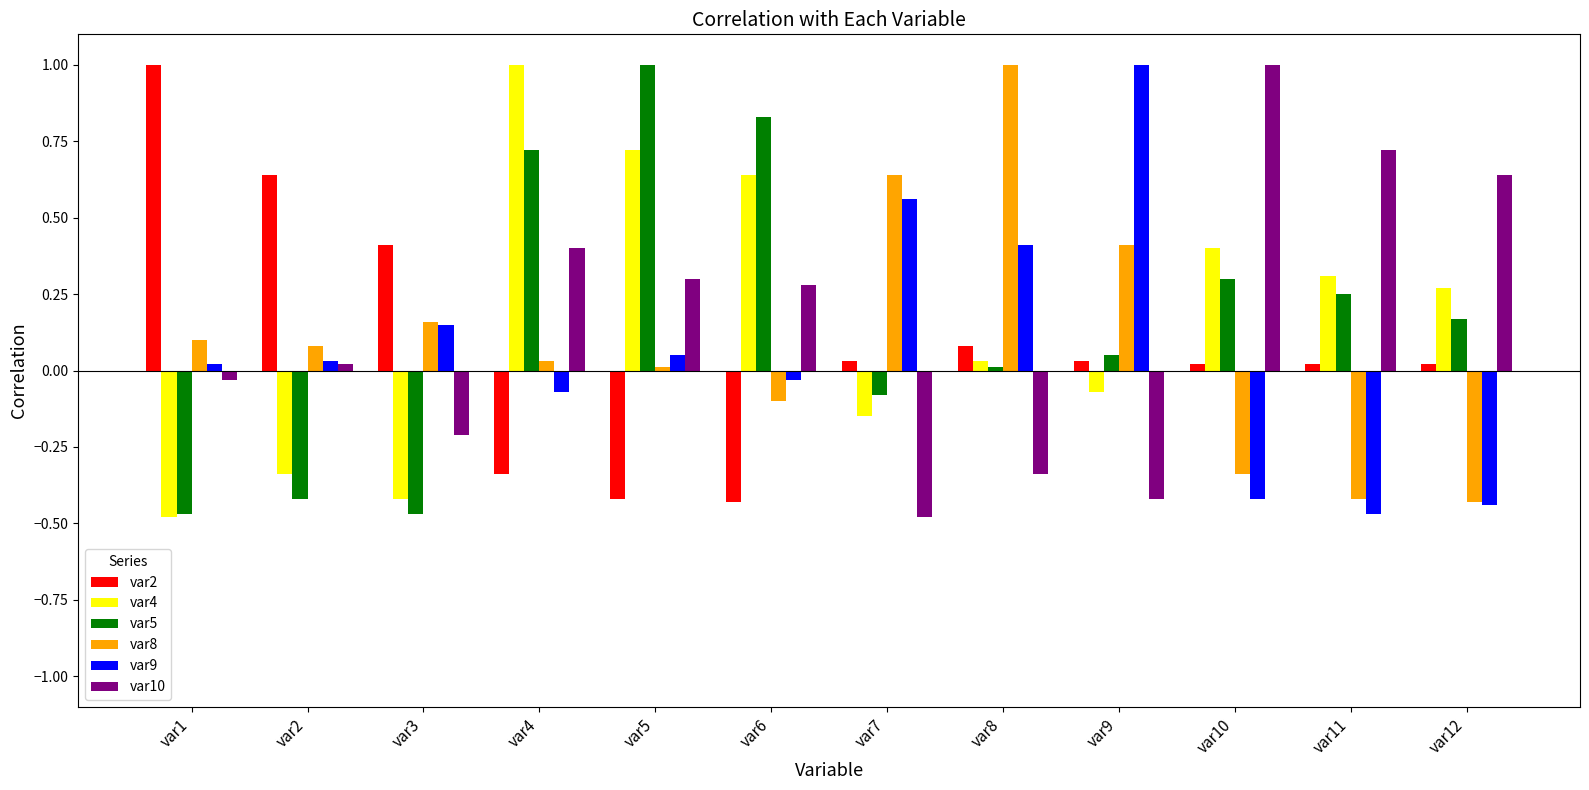

At which label does var4 first exceed 0?

var4